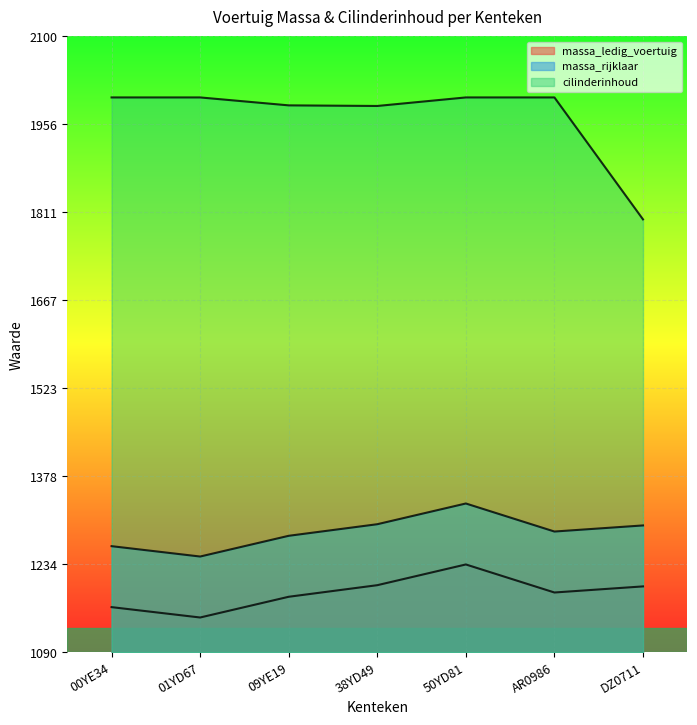

What is the label of the 1st point from the left?

00YE34